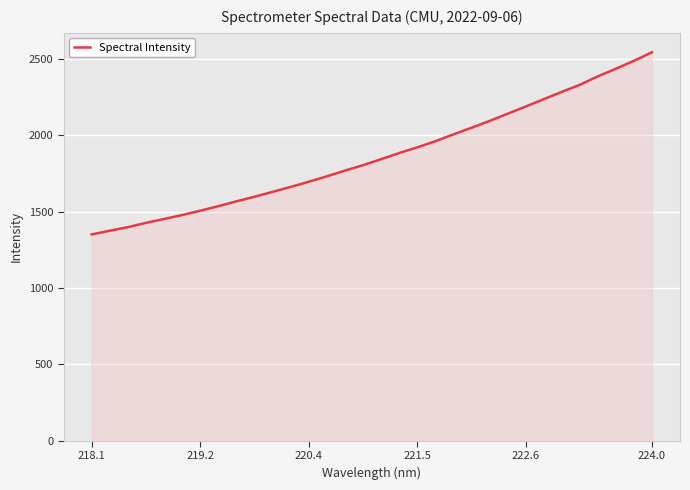

What is the greatest value displayed?

2542.8